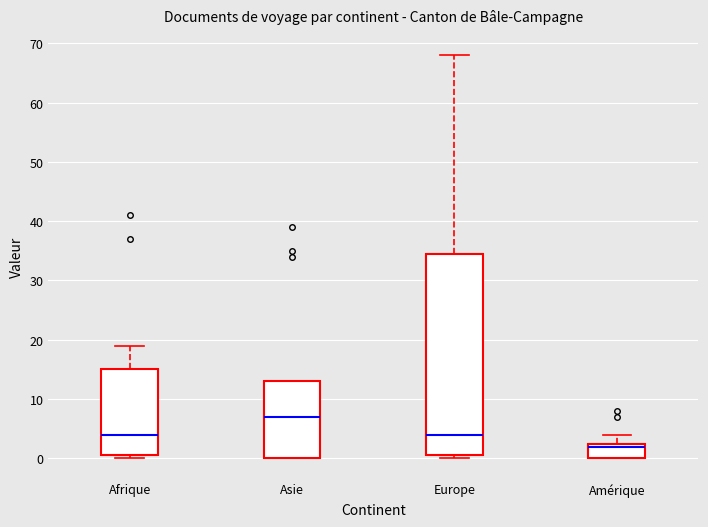

Comparing the boxes themselves (not the whiskers), which one is the tallest?

Europe